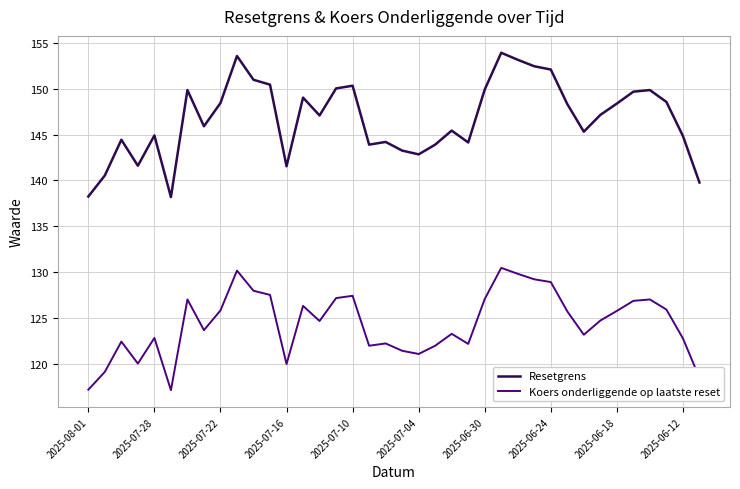

True or false: Resetgrens has more than 2 interior local peaks.

True